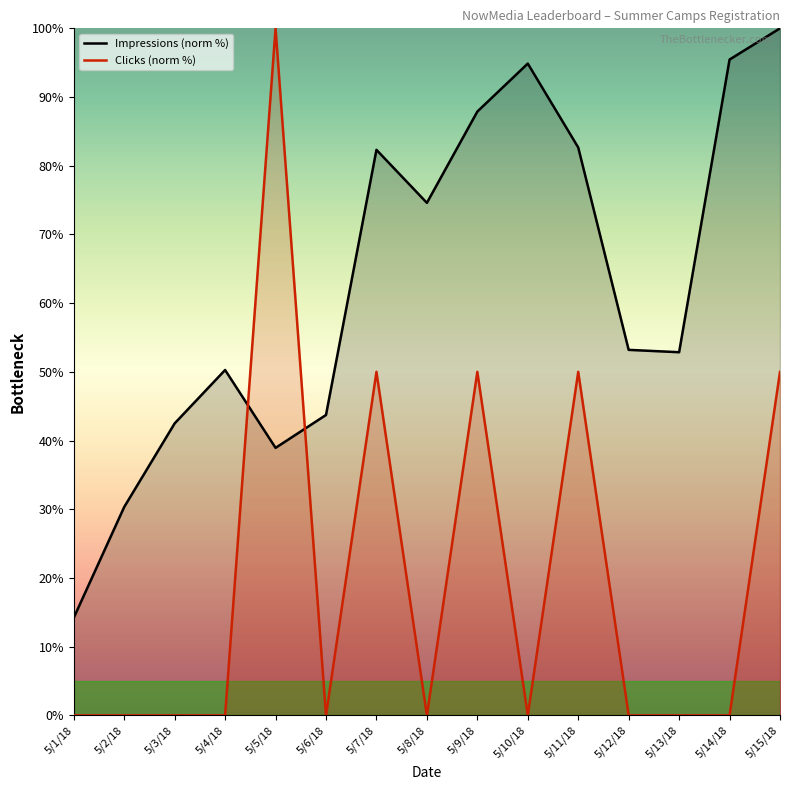

Where do Impressions and Clicks first cross each other?

5/4/18 and 5/5/18